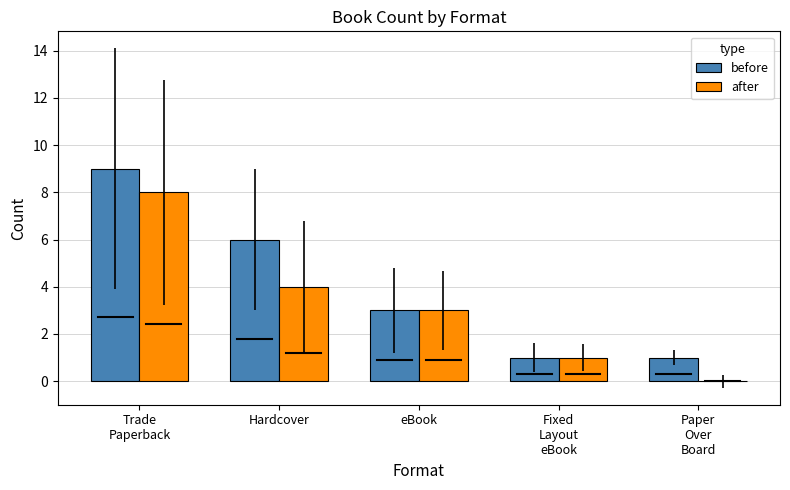

What is the sum of all before values?

20